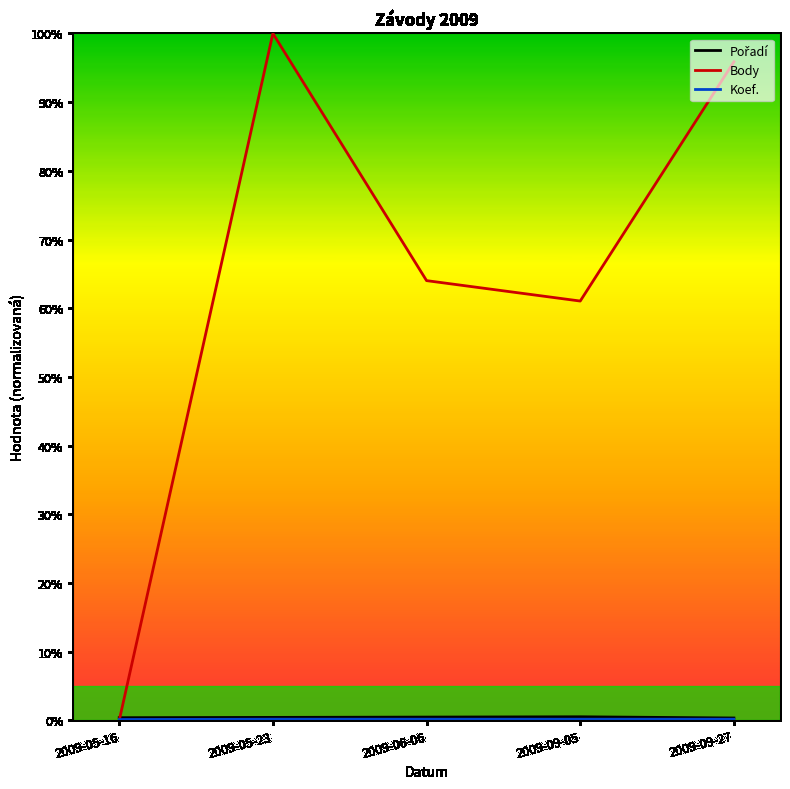

At which category does the chart reach its minimum across all series?

2009-05-16